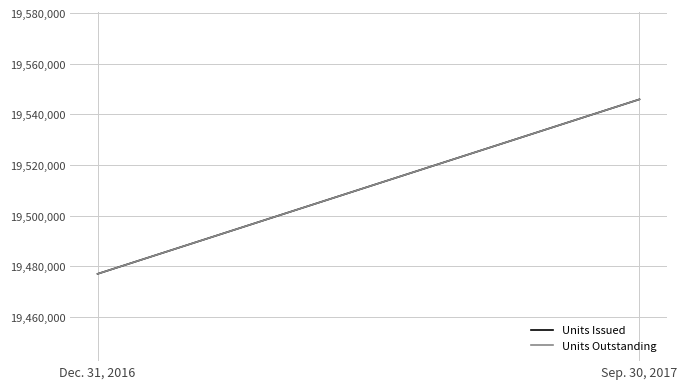

What is the maximum value for Units Issued?

19545944